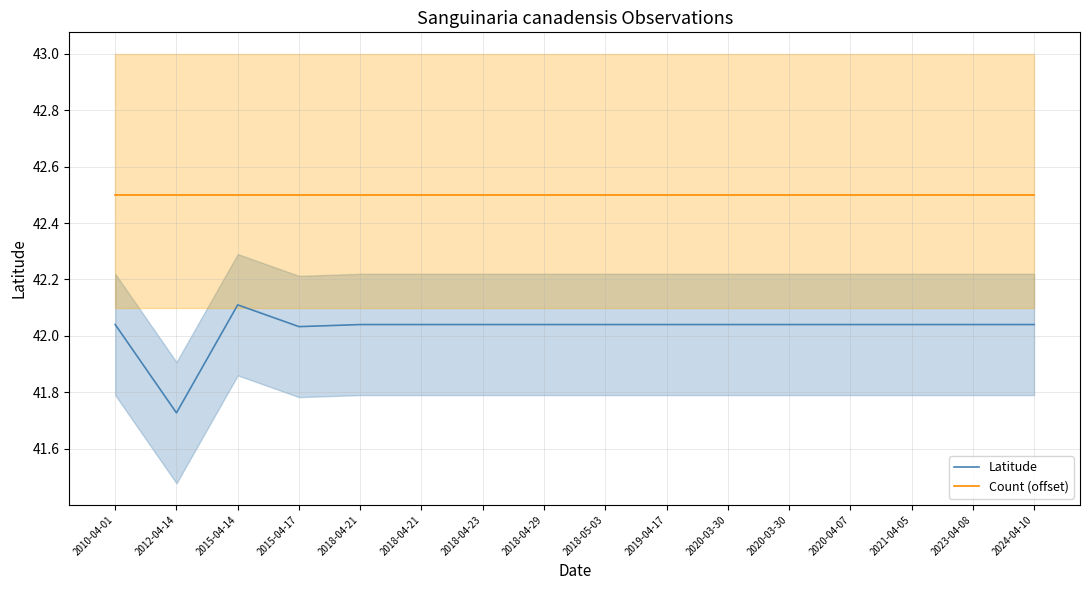

Reading left to right, extract all data points from this chart.

Latitude: 42.0	41.7	42.1	42.0	42.0	42.0	42.0	42.0	42.0	42.0	42.0	42.0	42.0	42.0	42.0	42.0
Count (offset): 42.5	42.5	42.5	42.5	42.5	42.5	42.5	42.5	42.5	42.5	42.5	42.5	42.5	42.5	42.5	42.5